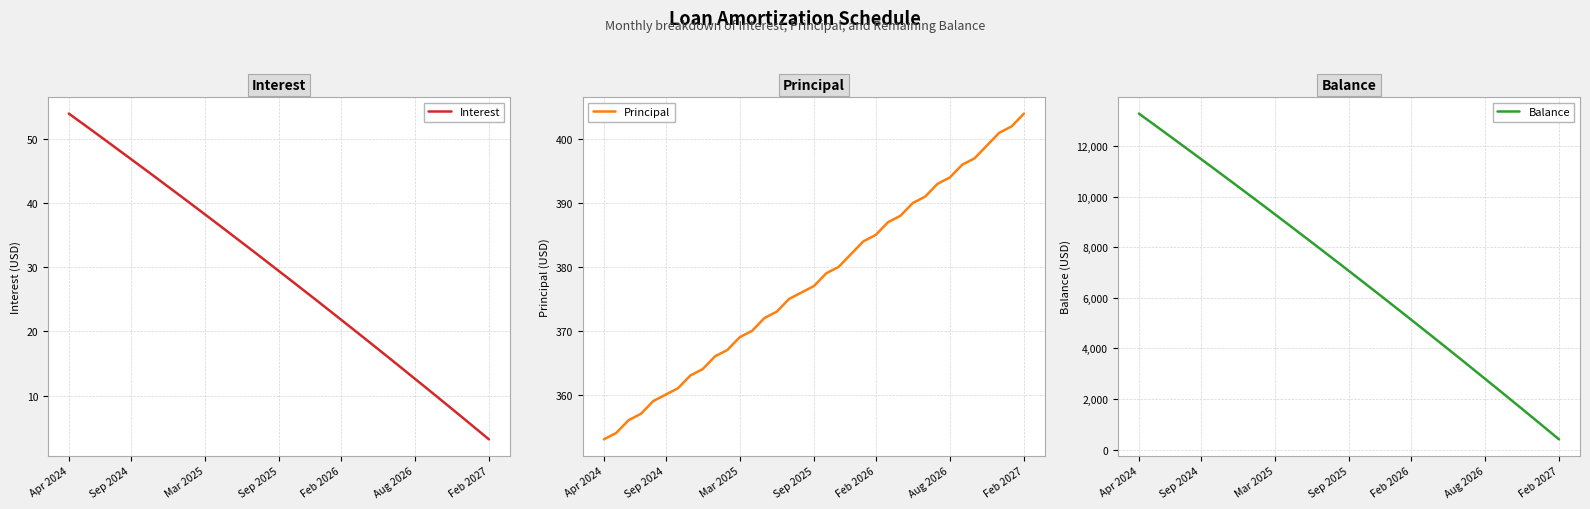

Is this an area chart (filled region under the line)?

No